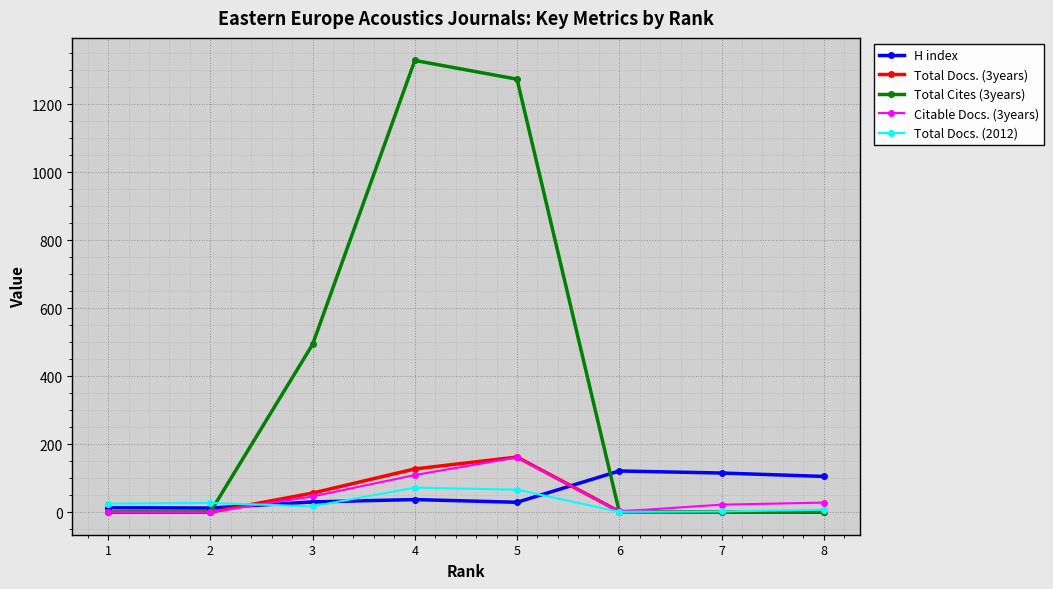

What is the value of the Total Docs. (2012) point at the 2nd from the left?

27